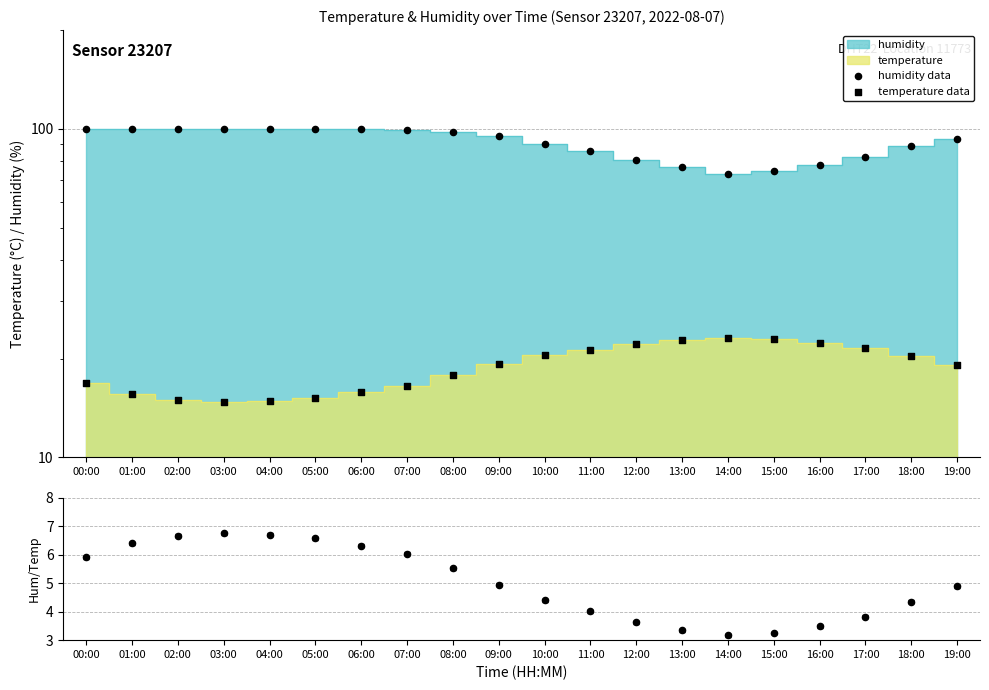

Is the value of temperature data at 09:00 greater than the value of hum/temp ratio at 11:00?

Yes